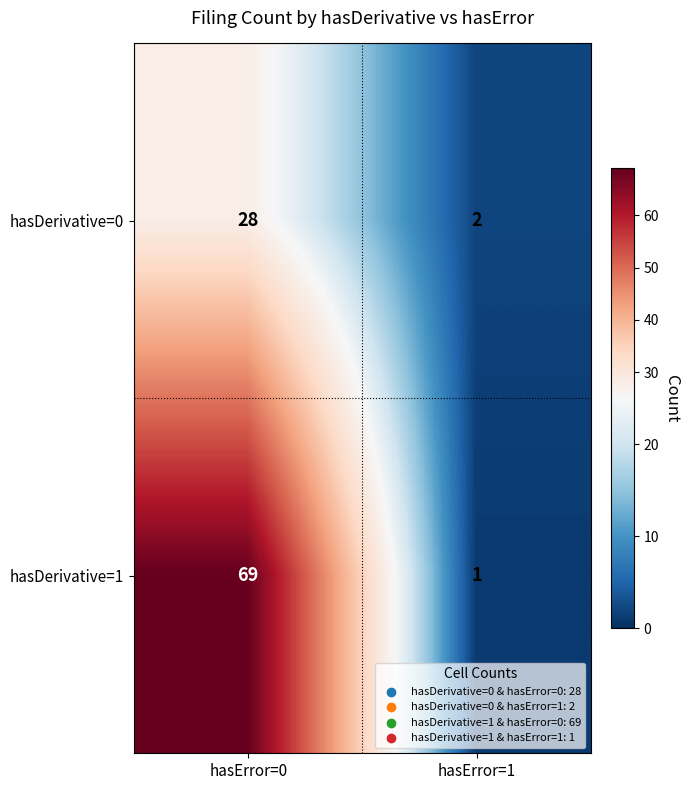

What is the maximum value shown in the chart?

69